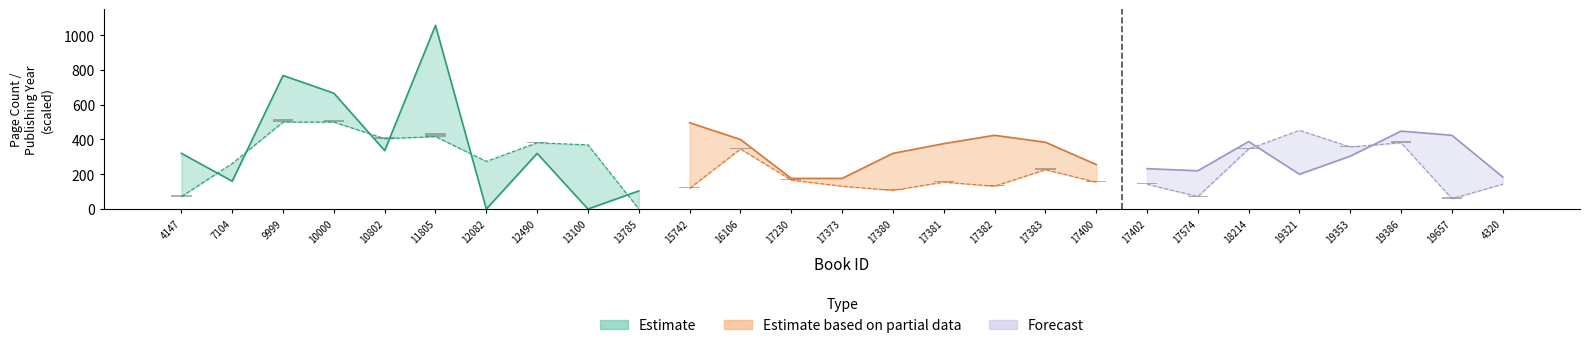

What position from the left is 17230?

13